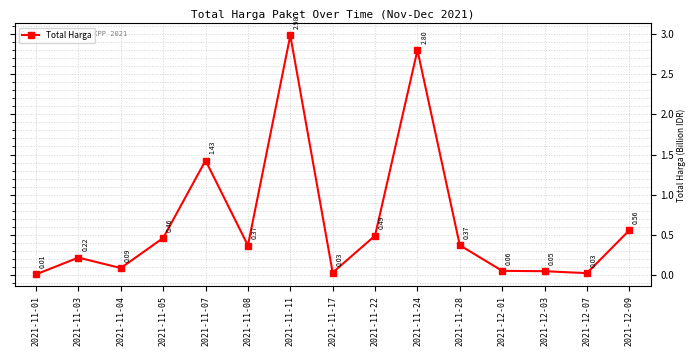

How many series are shown in this chart?

1